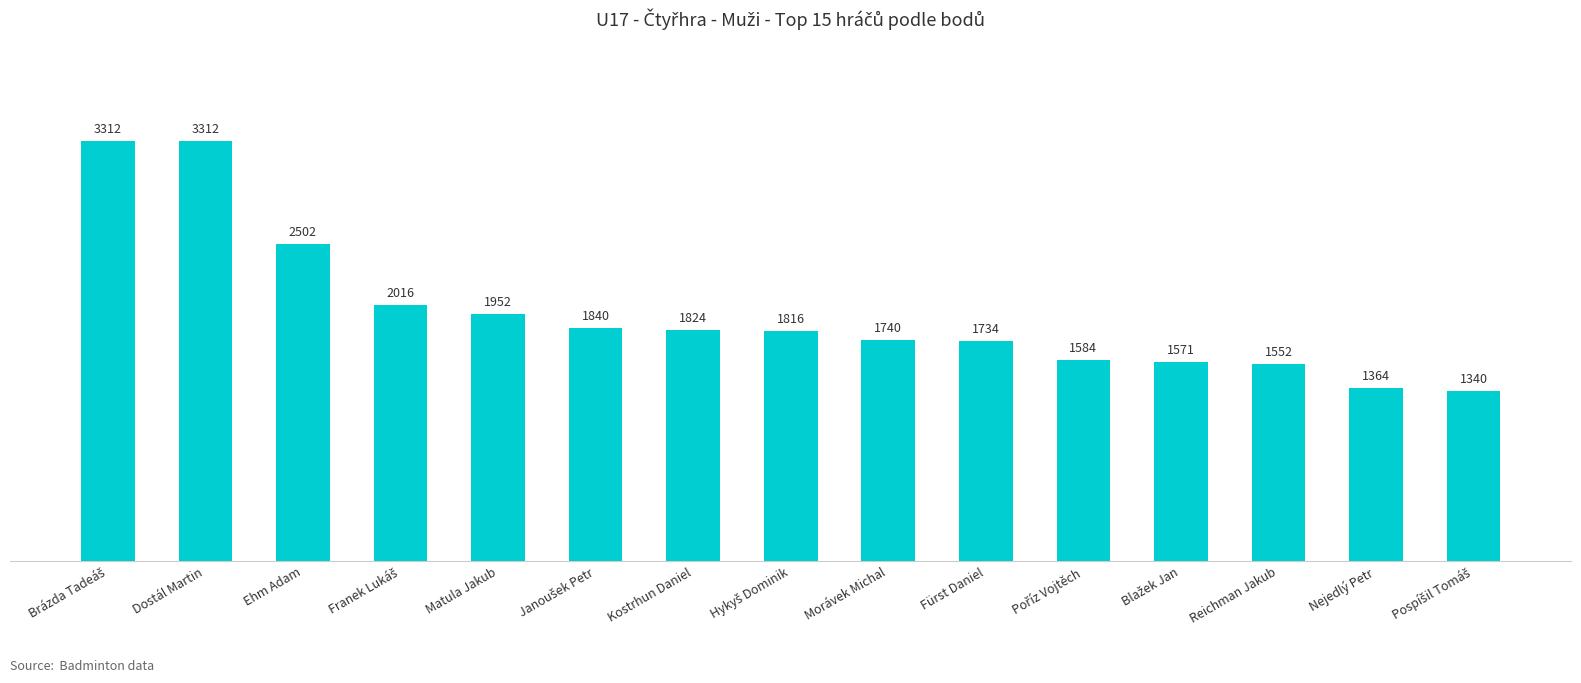

Is it true that the value at Ehm Adam is 3547?

False